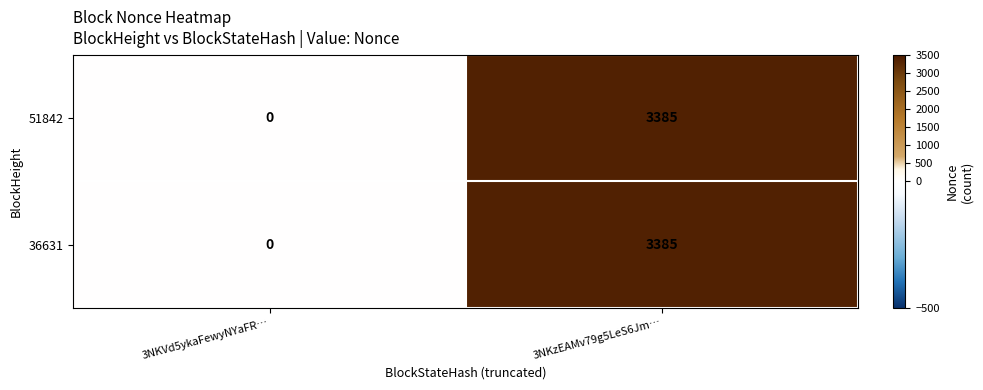

What is the sum of the 36631 values at 3NKzEAMv79g5LeS6Jm… and 3NKVd5ykaFewyNYaFR…?

3385